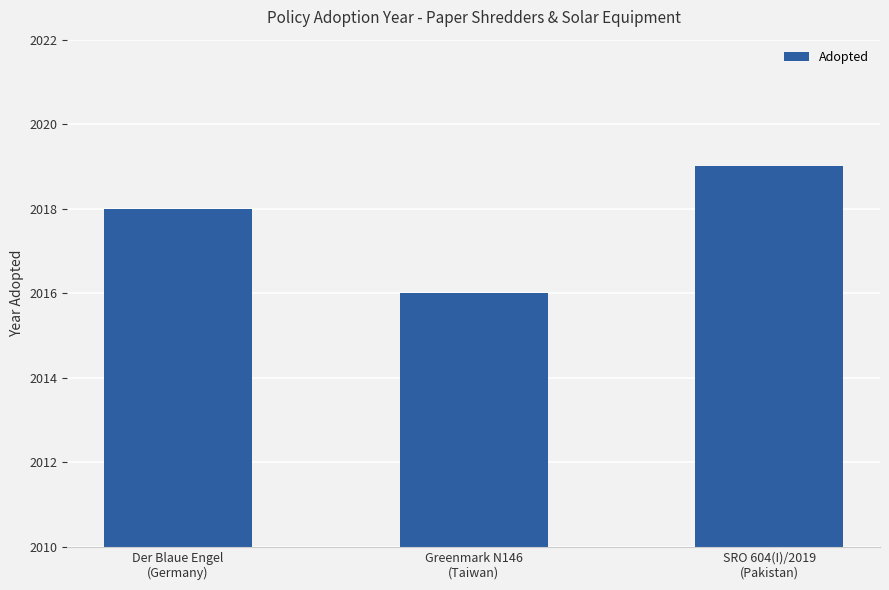

Rank the categories by value from highest to lowest.

SRO 604(I)/2019
(Pakistan), Der Blaue Engel
(Germany), Greenmark N146
(Taiwan)